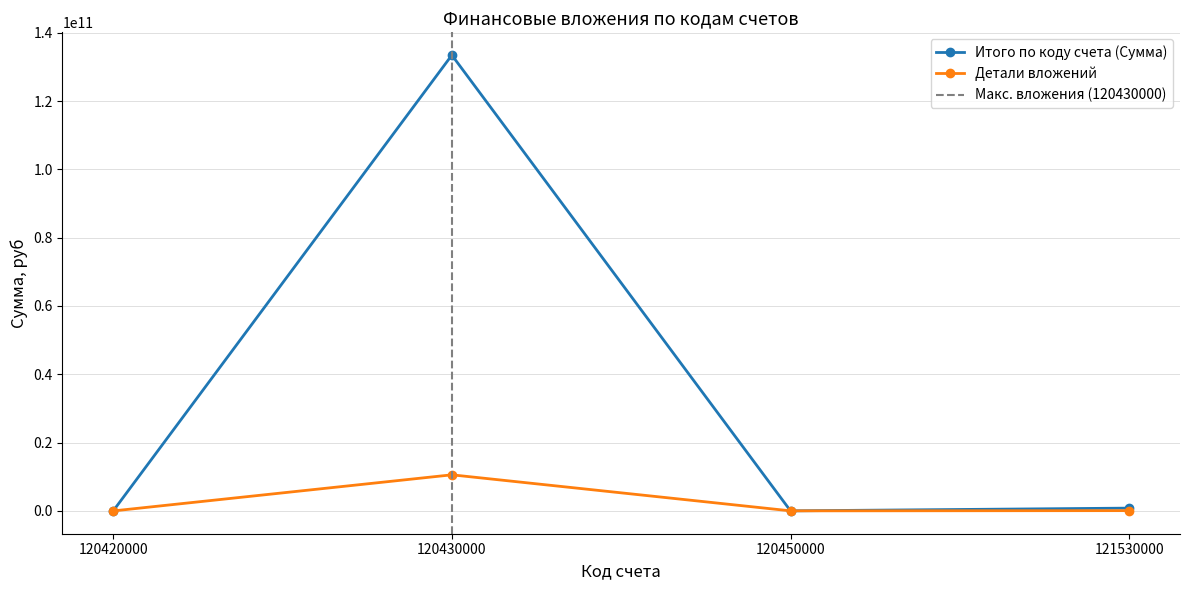

What is the value of the Детали вложений point at the 1st from the left?

400000.0